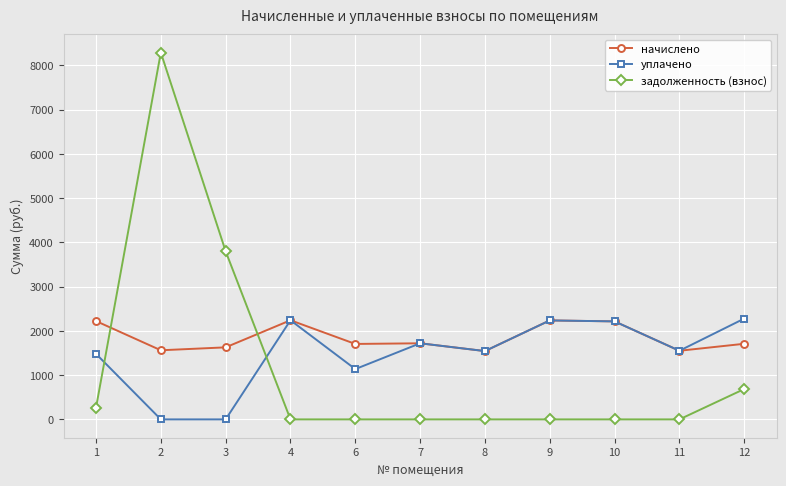

Where does the начислено series first go above 1708?

1